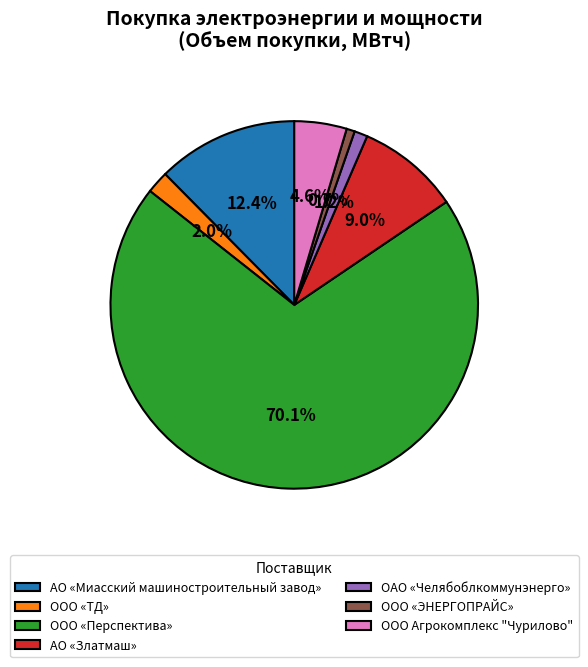

The АО «Миасский машиностроительный завод» slice represents 12% of the pie. True or false?

True